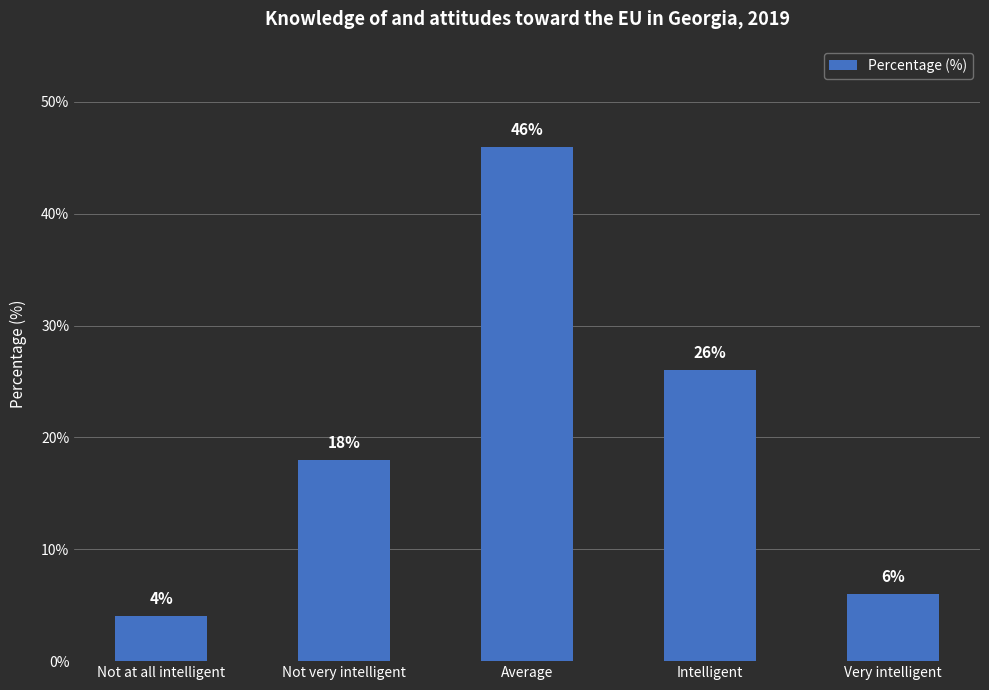

What is the difference between the second highest and minimum values?

22